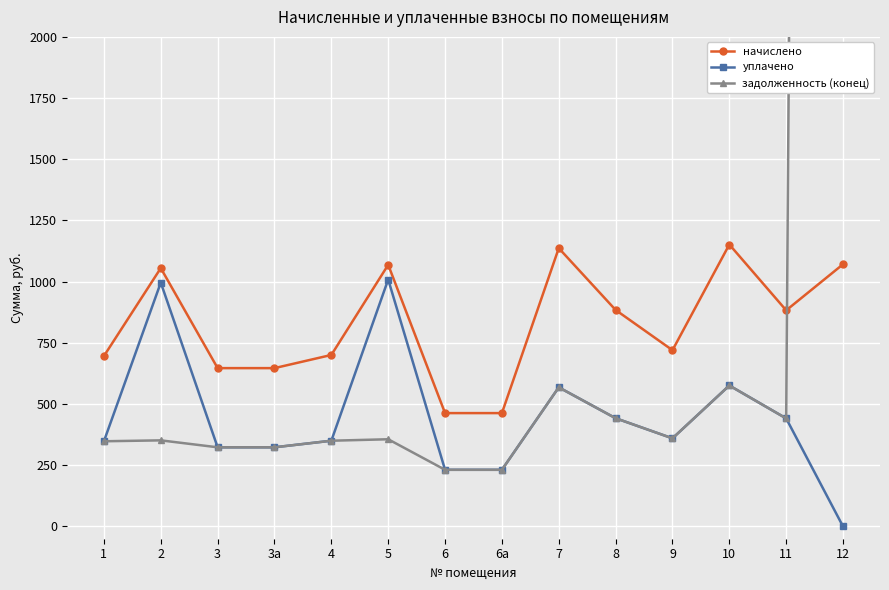

What value does the начислено series have at 4?

700.7